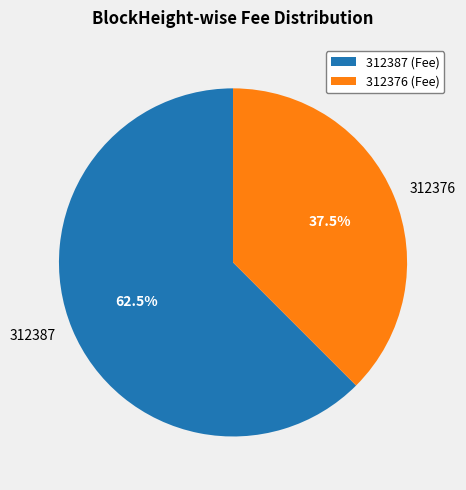

Which has a higher value, 312387 or 312376?

312387